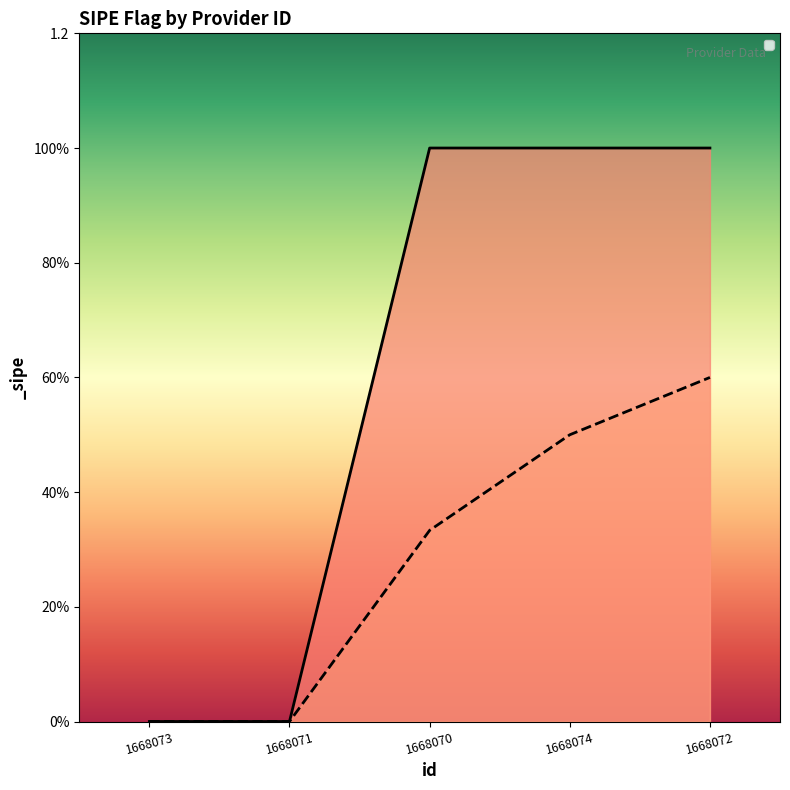

Count the values in the range 0 to 1.

5